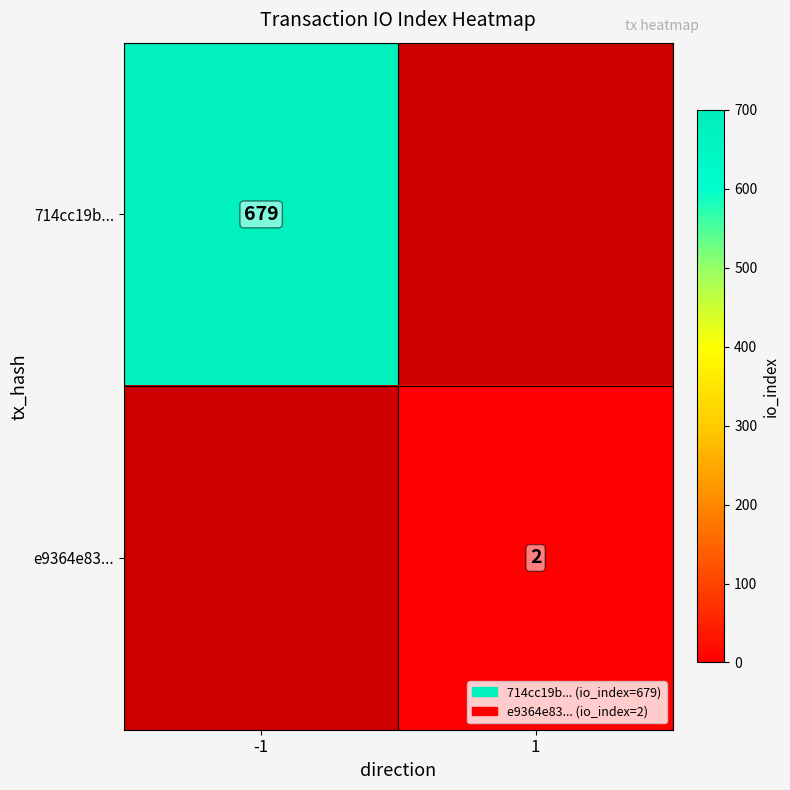

Is the value of e9364e83... at 1 greater than the value of 714cc19b... at -1?

No